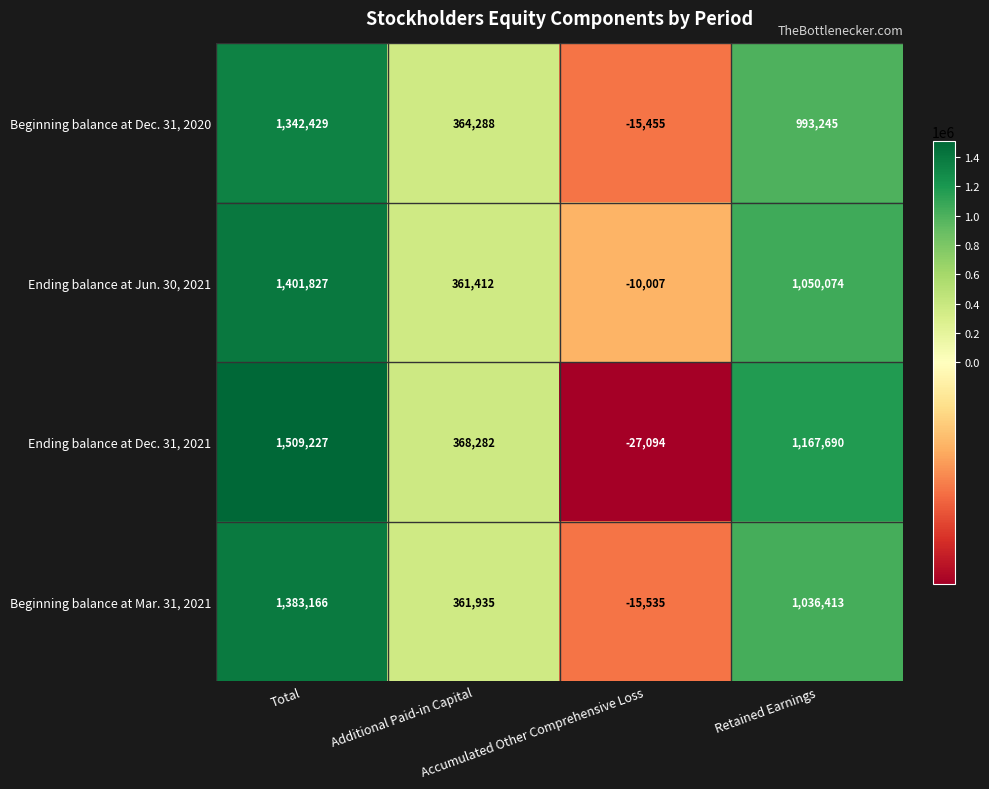

What is the total value across all series at Additional Paid-in Capital?

1455917